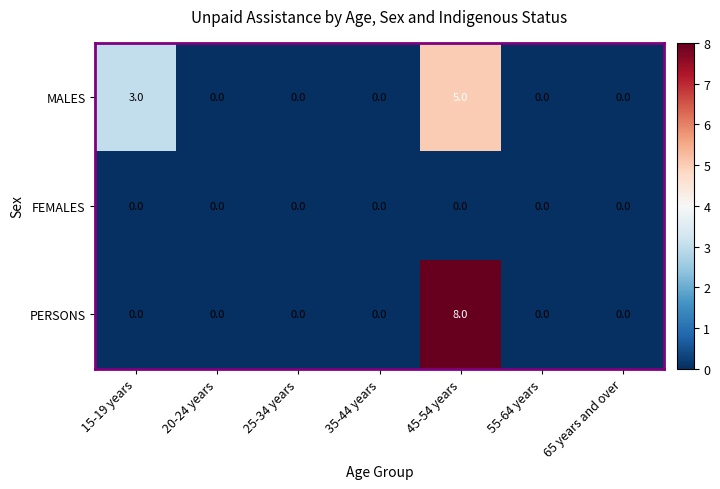

The FEMALES series shows 0 at 20-24 years. True or false?

True